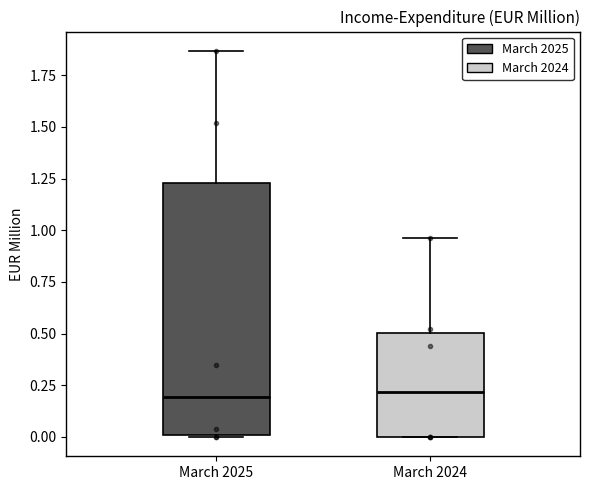

Where is the upper edge of the box for March 2025 on the y-axis? The values are not printed on the chart, so give them approximately, as read against the axis.

1.25